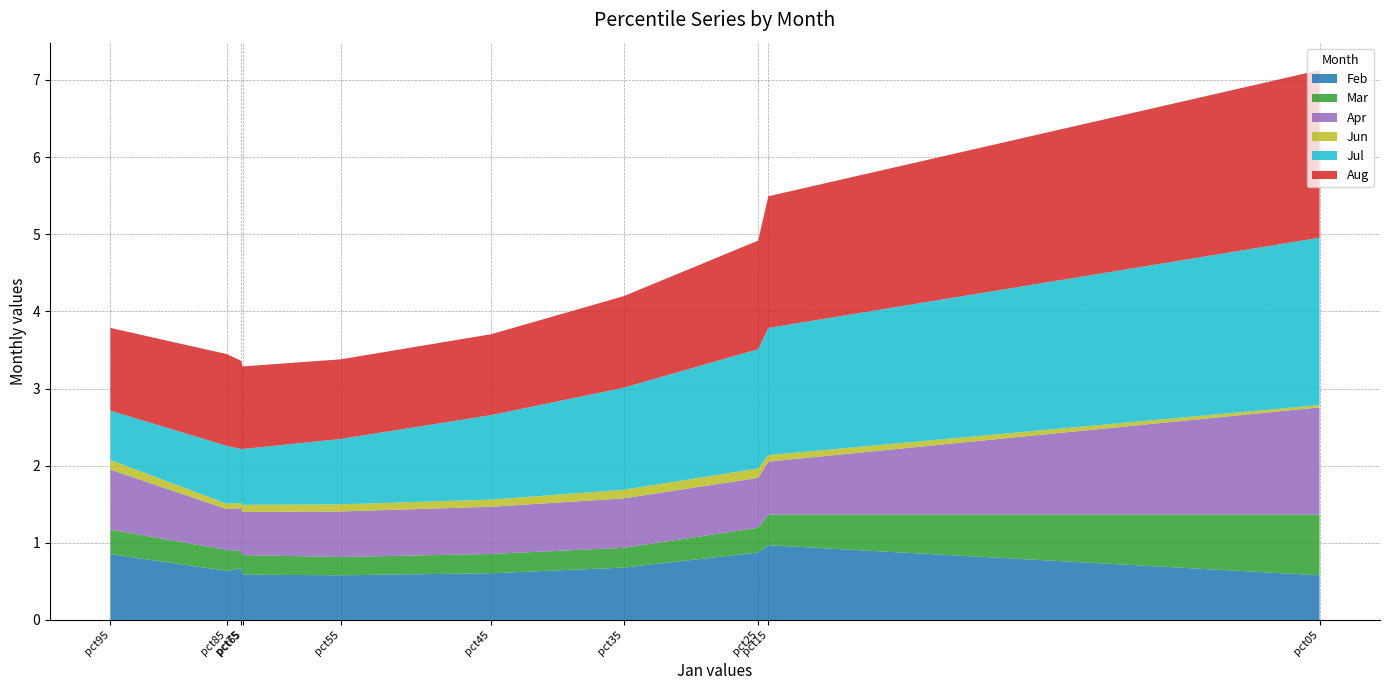

What is the highest value of the Feb series?

1.0